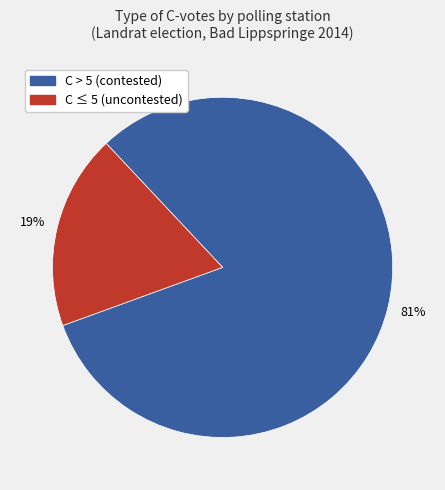

To the nearest percent, what is the average slice percentage?

50%